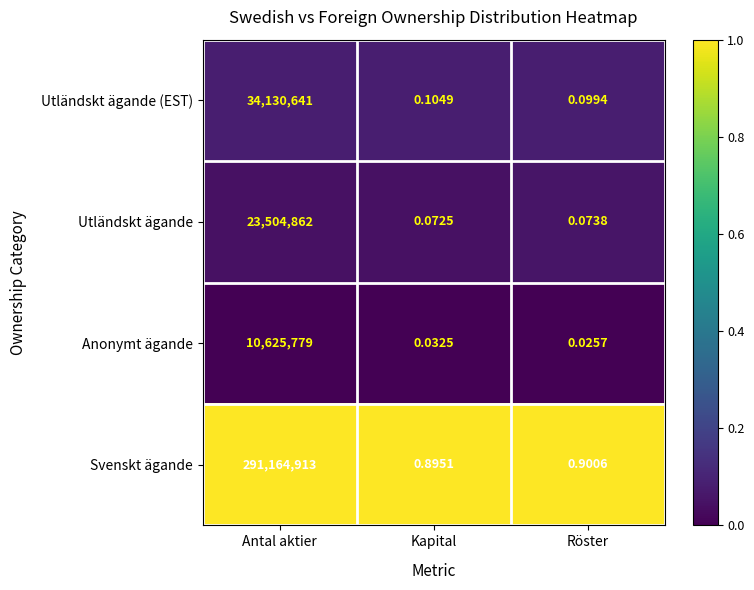

At which label does Svenskt ägande reach its peak?

Antal aktier